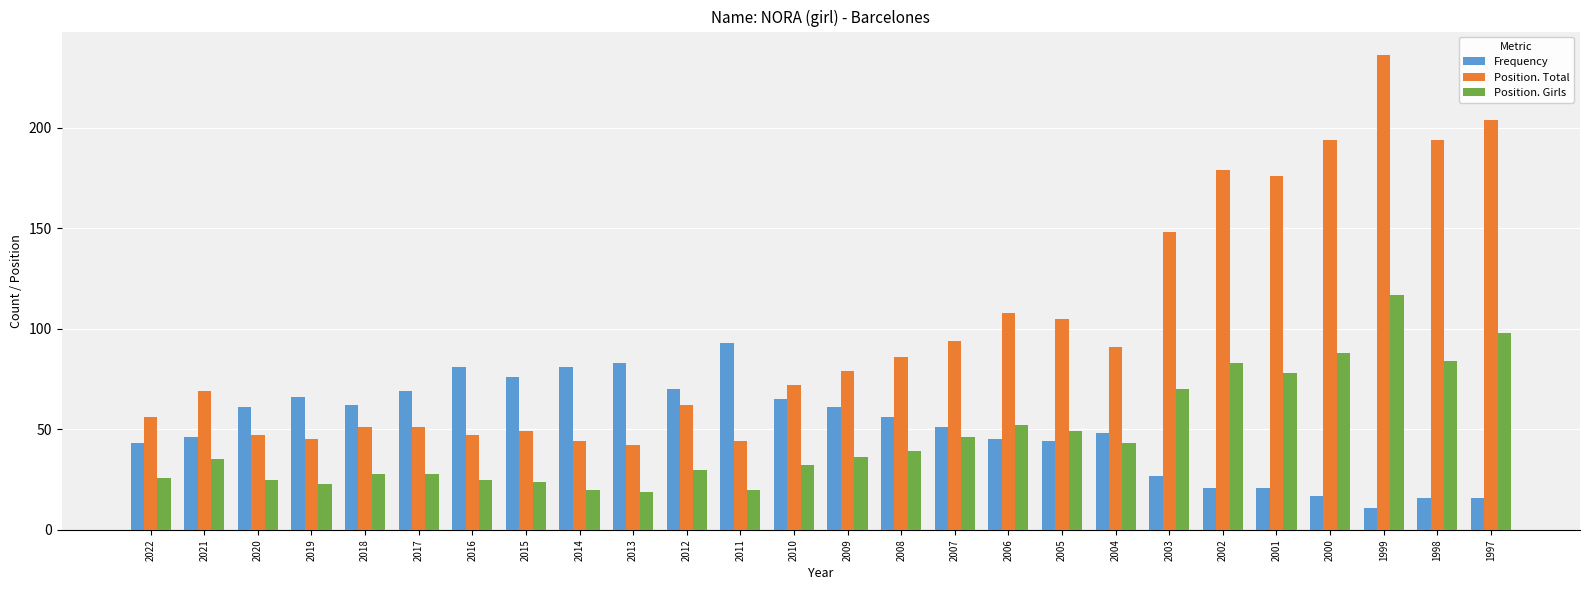

What is the value of the Position. Girls bar at the 2nd from the left?

35